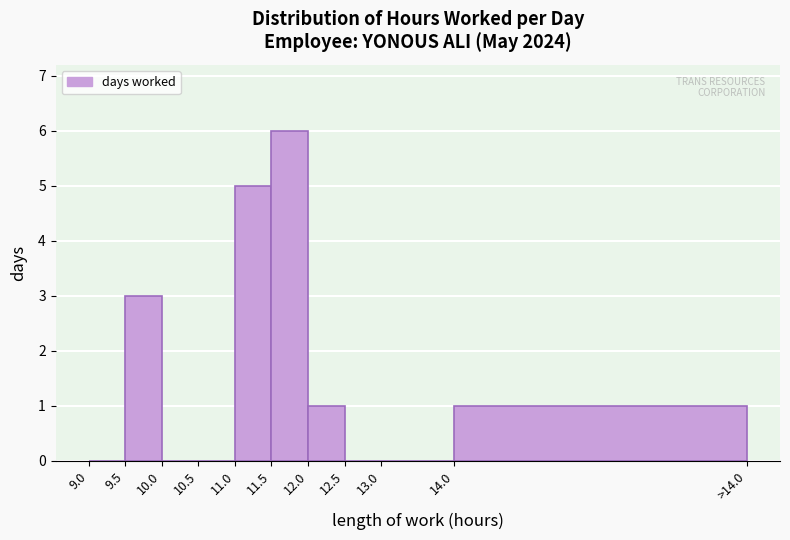

Reading right to left, extract all data points from this chart.

14.0=1	13.0=0	12.5=0	12.0=1	11.5=6	11.0=5	10.5=0	10.0=0	9.5=3	9.0=0